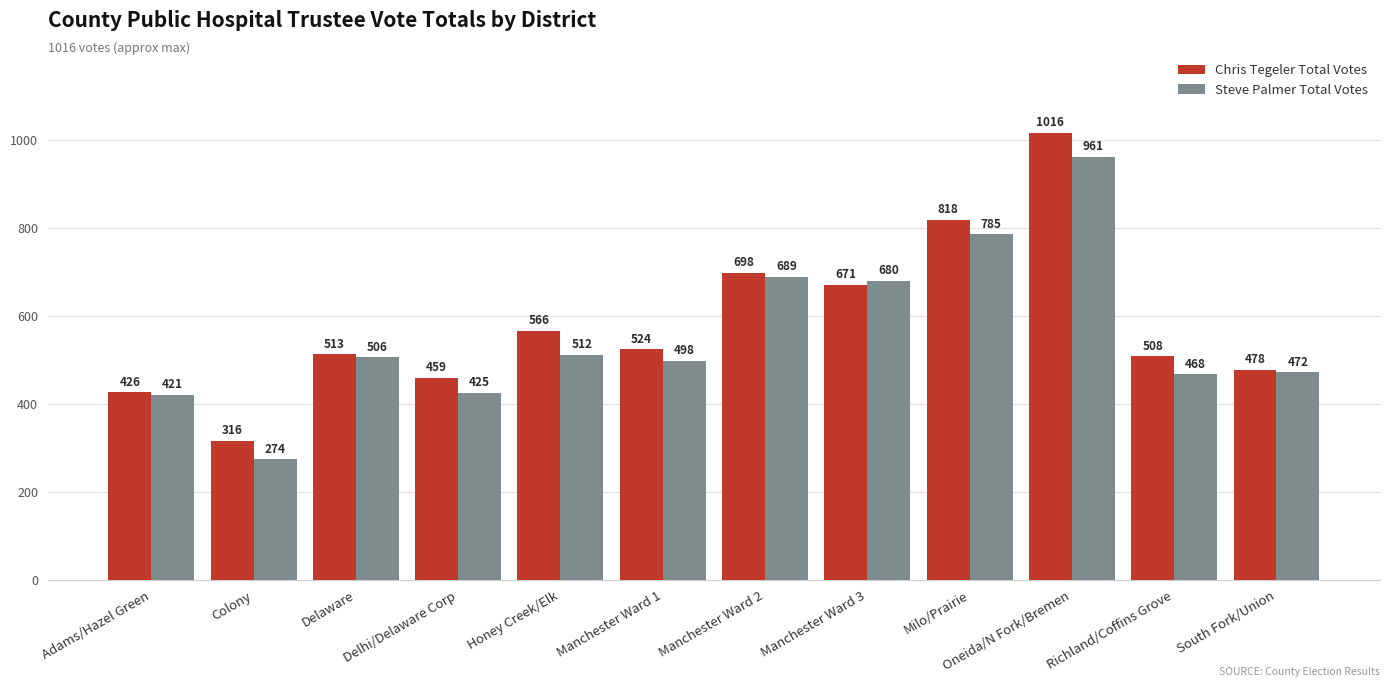

Is it true that Steve Palmer Total Votes equals 189 at Adams/Hazel Green?

False